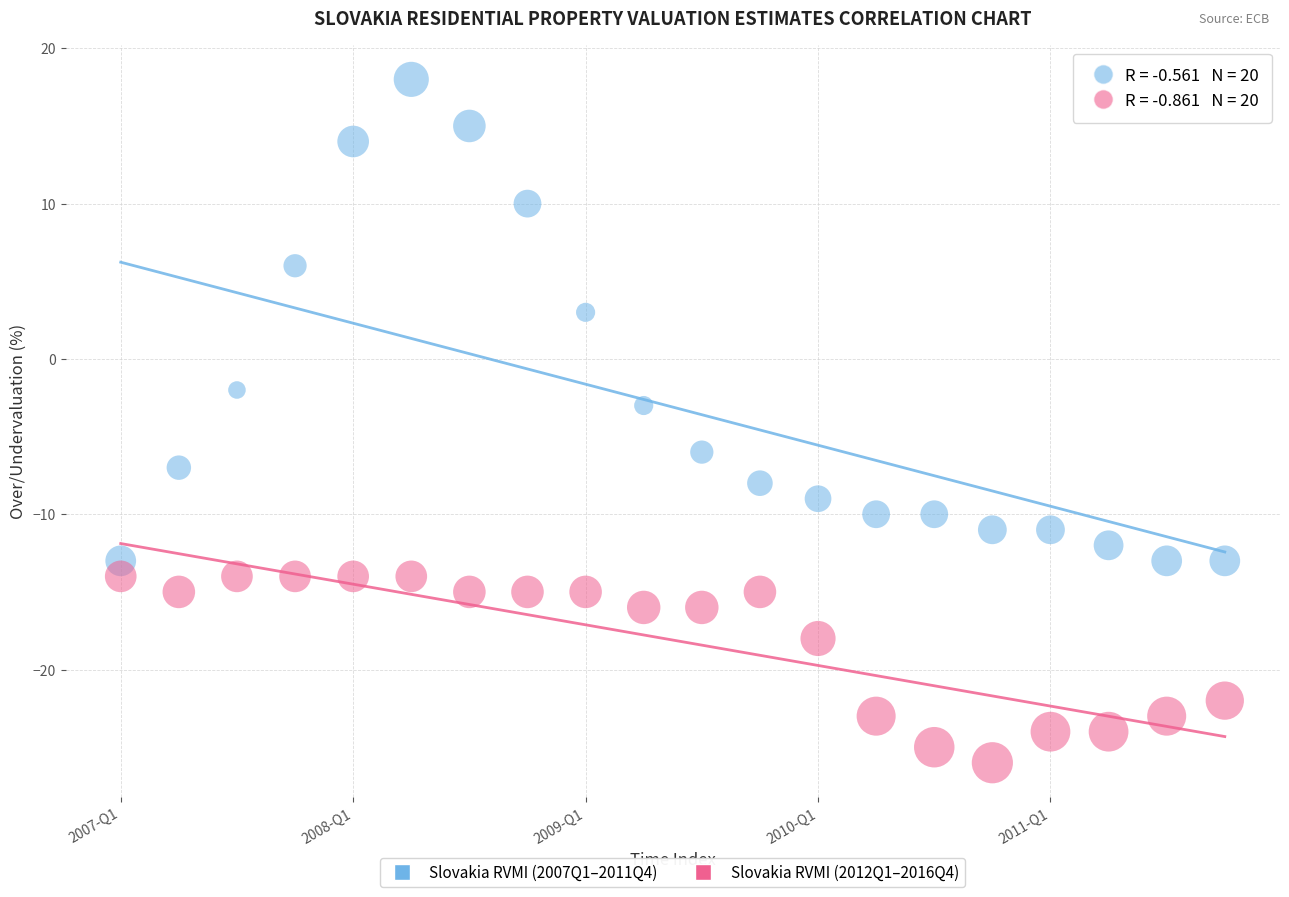

Across all data points, what is the range of Y values (max minus min)?

44